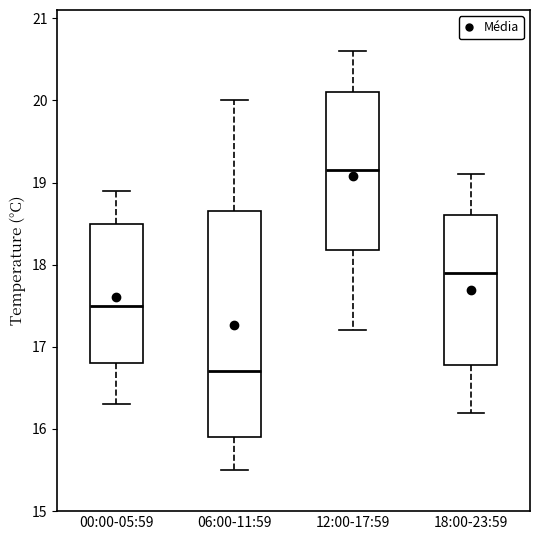

Which box is the tallest, from its lower edge to its upper edge?

06:00-11:59